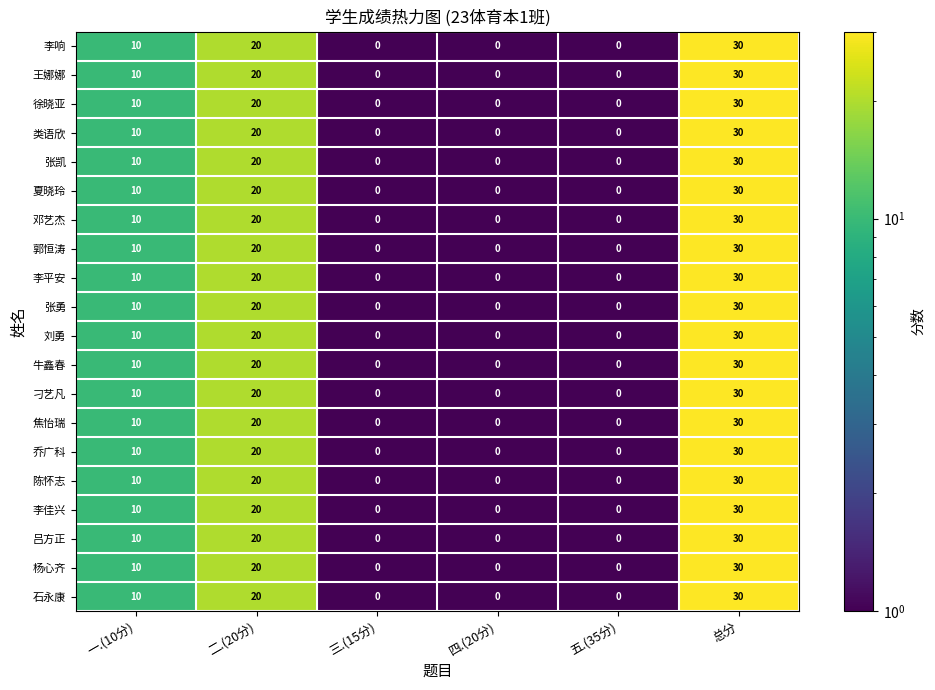

What is the total value across all series at 一.(10分)?

200